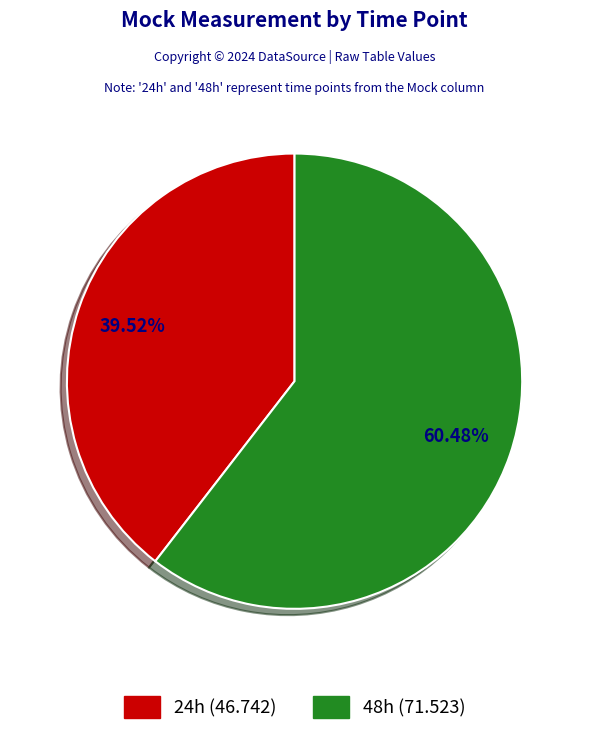

What percentage is the 24h slice, to the nearest percent?

40%